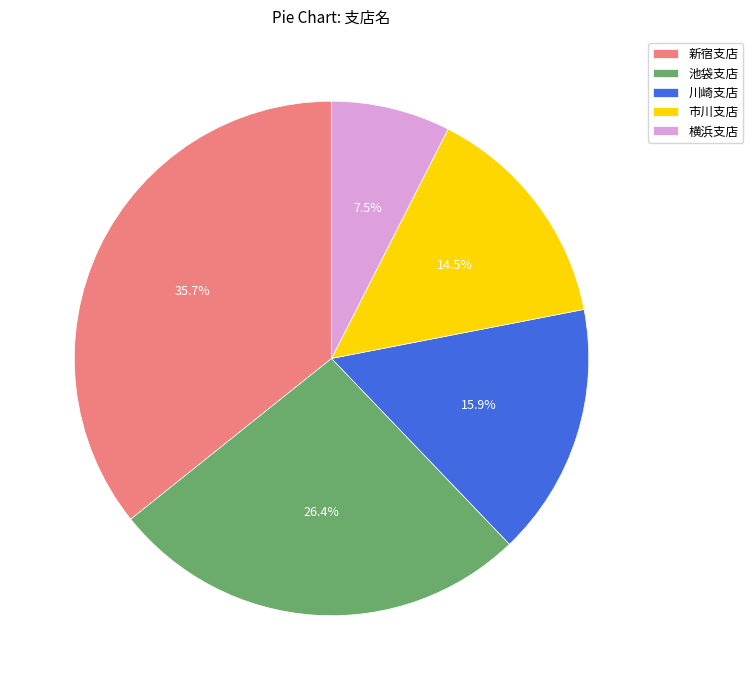

Which category has the biggest portion of the pie?

新宿支店